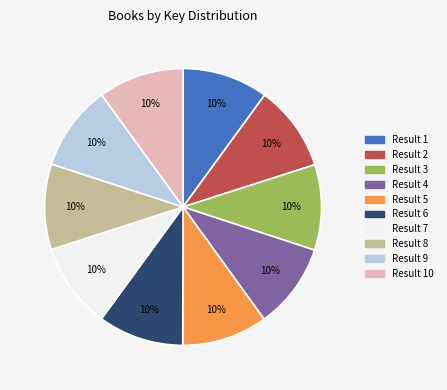

Does any single category account for the majority?

No